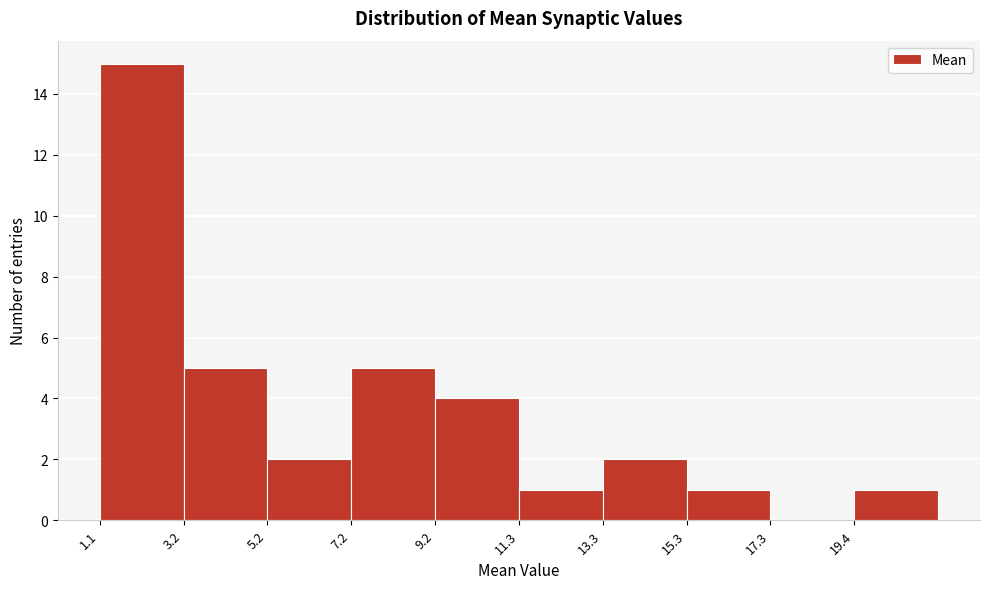

Reading left to right, list every bar in this chart as the range it spans on the x-axis followed by its height. Neither the bar edges nor the heights are printed on the chart, so give them approximately, as read against the axes.

1.0 to 3.0: 15
3.0 to 5.0: 5
5.0 to 7.0: 2
7.0 to 9.0: 5
9.0 to 11.5: 4
11.5 to 13.5: 1
13.5 to 15.5: 2
15.5 to 17.5: 1
17.5 to 19.5: 0
19.5 to 21.5: 1